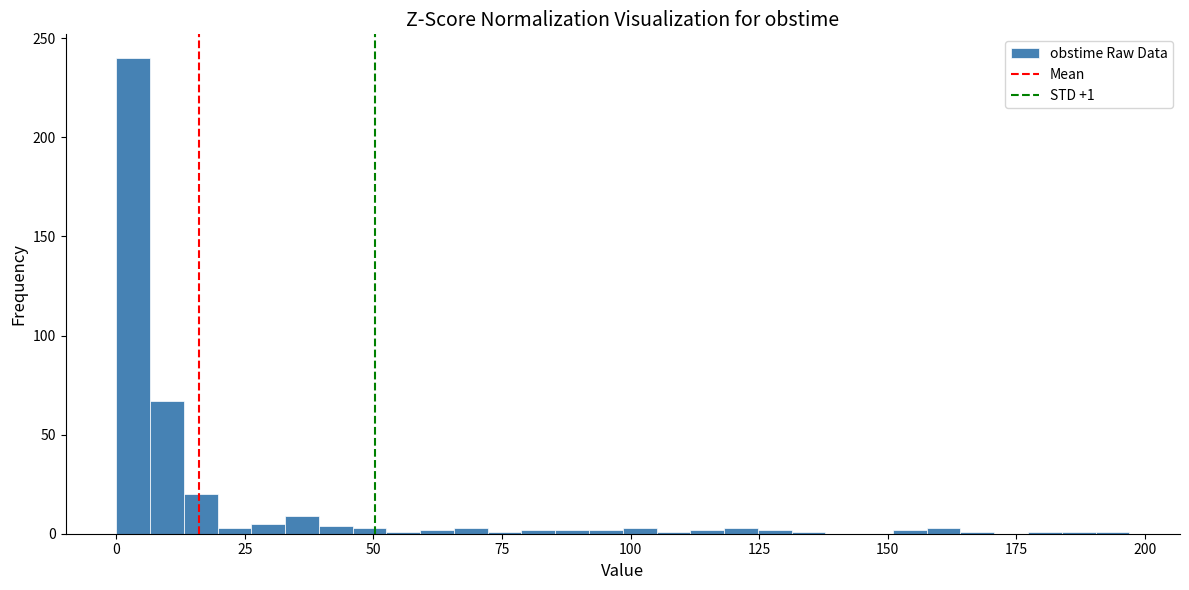

Around what value on the x-axis is the tallest bar? Give the approximate position of its centre, as read against the axis.

5